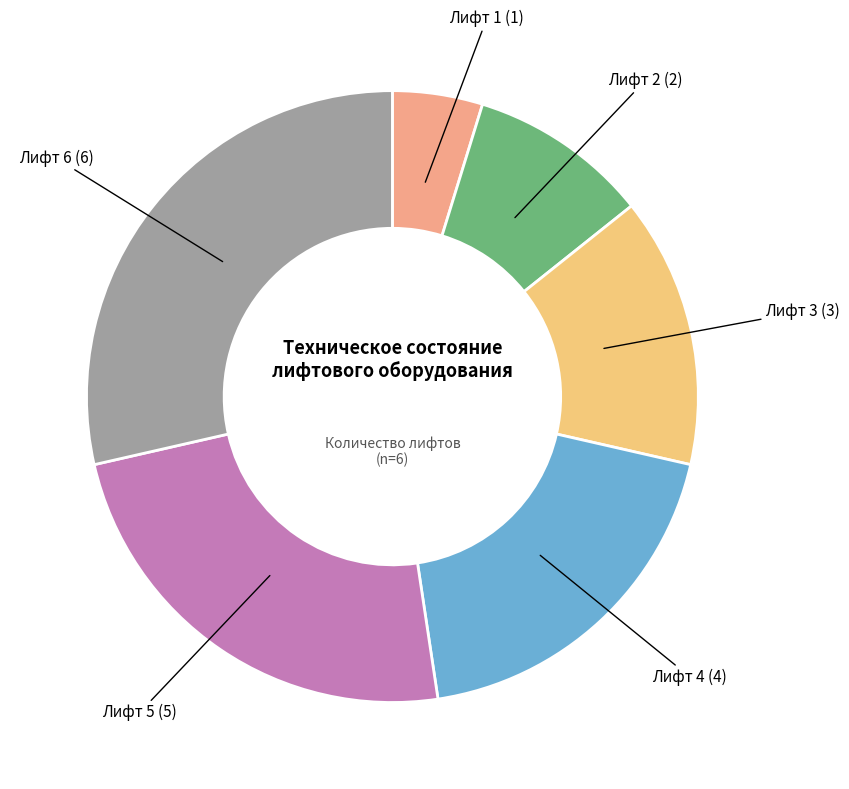

Is Лифт 5 the majority of the pie?

No